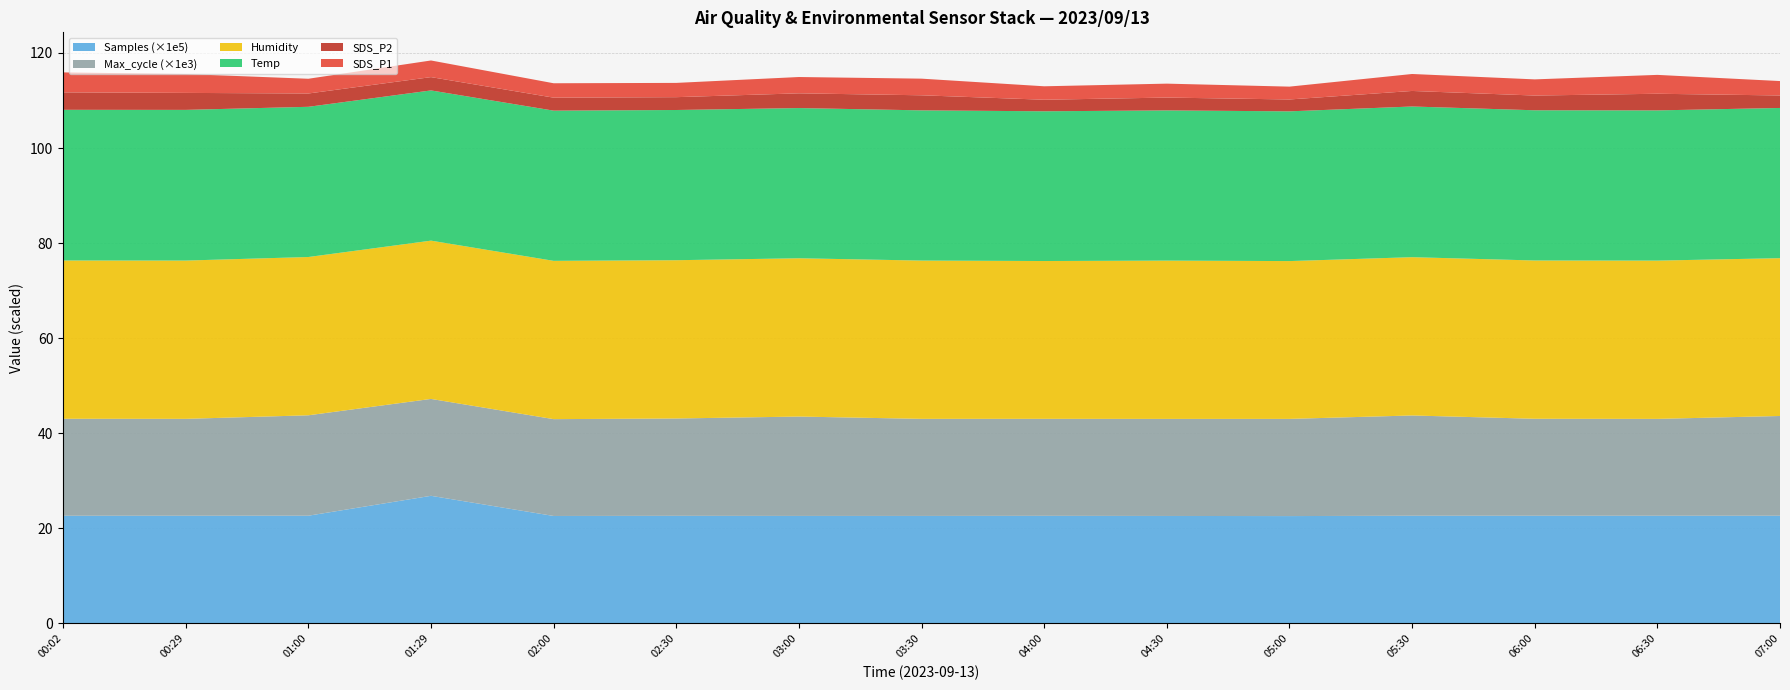

Reading right to left, list all the values displayed in this chart.

SDS_P1: 2023/09/13 07:00=3.0	2023/09/13 06:30=4.0	2023/09/13 06:00=3.4	2023/09/13 05:30=3.6	2023/09/13 05:00=2.7	2023/09/13 04:30=2.9	2023/09/13 04:00=2.8	2023/09/13 03:30=3.5	2023/09/13 03:00=3.4	2023/09/13 02:30=3.0	2023/09/13 02:00=3.0	2023/09/13 01:29=3.5	2023/09/13 01:00=3.1	2023/09/13 00:29=4.0	2023/09/13 00:02=4.2
SDS_P2: 2023/09/13 07:00=2.6	2023/09/13 06:30=3.5	2023/09/13 06:00=3.1	2023/09/13 05:30=3.3	2023/09/13 05:00=2.5	2023/09/13 04:30=2.7	2023/09/13 04:00=2.4	2023/09/13 03:30=3.2	2023/09/13 03:00=3.1	2023/09/13 02:30=2.7	2023/09/13 02:00=2.7	2023/09/13 01:29=2.8	2023/09/13 01:00=2.8	2023/09/13 00:29=3.6	2023/09/13 00:02=3.7
Temp: 2023/09/13 07:00=31.6	2023/09/13 06:30=31.6	2023/09/13 06:00=31.6	2023/09/13 05:30=31.7	2023/09/13 05:00=31.5	2023/09/13 04:30=31.6	2023/09/13 04:00=31.5	2023/09/13 03:30=31.6	2023/09/13 03:00=31.6	2023/09/13 02:30=31.6	2023/09/13 02:00=31.6	2023/09/13 01:29=31.6	2023/09/13 01:00=31.6	2023/09/13 00:29=31.7	2023/09/13 00:02=31.7
Humidity: 2023/09/13 07:00=33.2	2023/09/13 06:30=33.3	2023/09/13 06:00=33.3	2023/09/13 05:30=33.3	2023/09/13 05:00=33.2	2023/09/13 04:30=33.3	2023/09/13 04:00=33.2	2023/09/13 03:30=33.3	2023/09/13 03:00=33.3	2023/09/13 02:30=33.3	2023/09/13 02:00=33.3	2023/09/13 01:29=33.3	2023/09/13 01:00=33.3	2023/09/13 00:29=33.3	2023/09/13 00:02=33.3
Max_cycle_scaled: 2023/09/13 07:00=20986.0	2023/09/13 06:30=20376.0	2023/09/13 06:00=20403.0	2023/09/13 05:30=21095.0	2023/09/13 05:00=20445.0	2023/09/13 04:30=20420.0	2023/09/13 04:00=20405.0	2023/09/13 03:30=20423.0	2023/09/13 03:00=20905.0	2023/09/13 02:30=20476.0	2023/09/13 02:00=20372.0	2023/09/13 01:29=20384.0	2023/09/13 01:00=21124.0	2023/09/13 00:29=20387.0	2023/09/13 00:02=20403.0
Samples_scaled: 2023/09/13 07:00=2264486.0	2023/09/13 06:30=2264460.0	2023/09/13 06:00=2264172.0	2023/09/13 05:30=2264436.0	2023/09/13 05:00=2257418.0	2023/09/13 04:30=2259785.0	2023/09/13 04:00=2262686.0	2023/09/13 03:30=2260414.0	2023/09/13 03:00=2260598.0	2023/09/13 02:30=2262774.0	2023/09/13 02:00=2259610.0	2023/09/13 01:29=2683673.0	2023/09/13 01:00=2265104.0	2023/09/13 00:29=2264212.0	2023/09/13 00:02=2264172.0